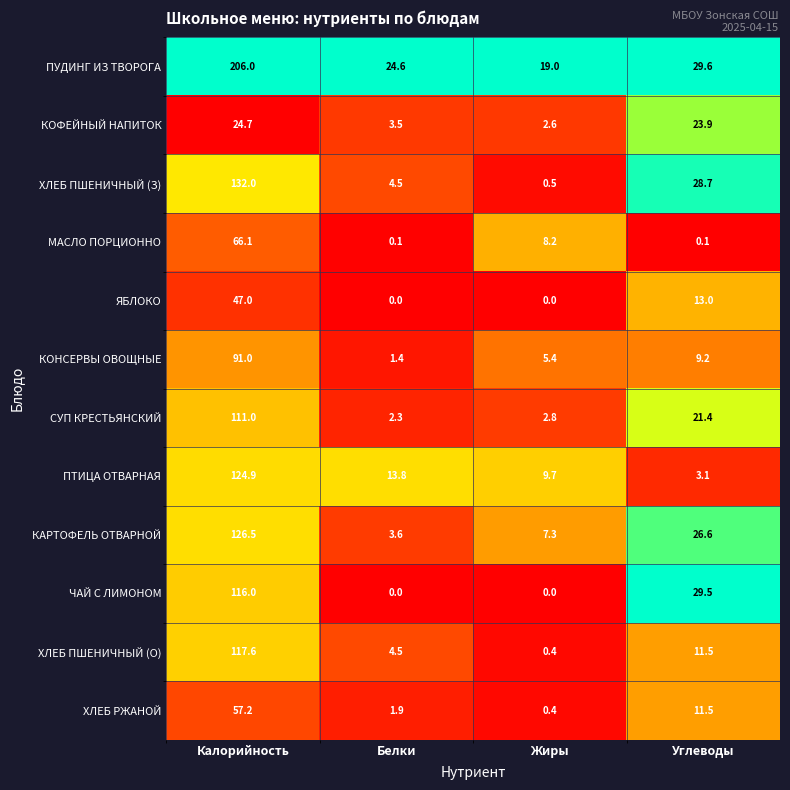

Count the ЧАЙ С ЛИМОНОМ values in the range 0 to 116.

4